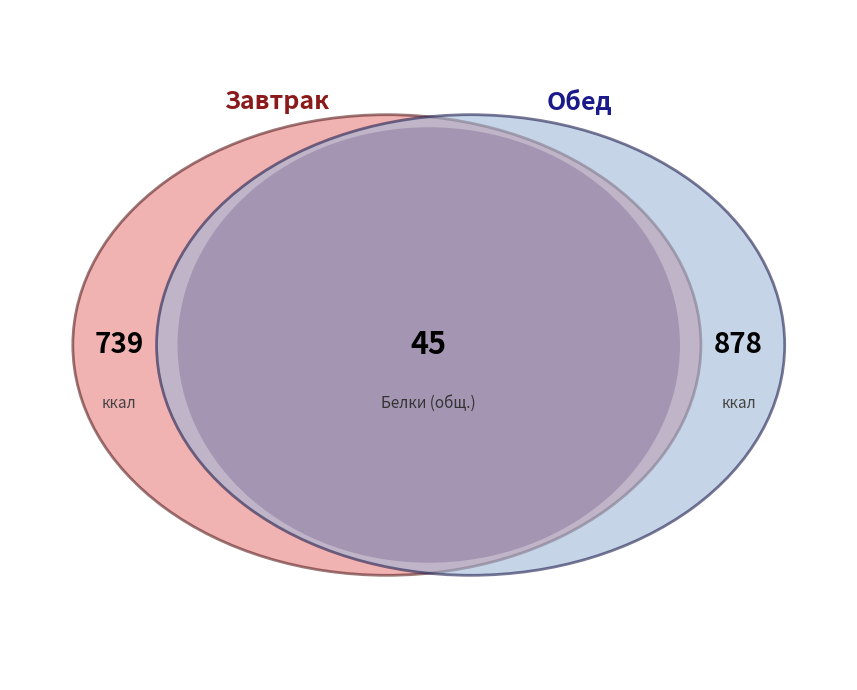

What percentage is the Завтрак slice, to the nearest percent?

46%